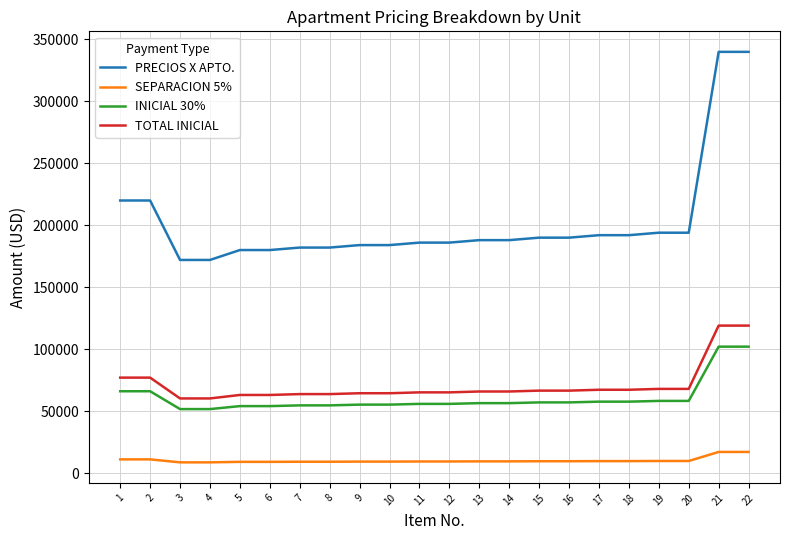

Rank the series by their maximum value, from lowest to highest.

SEPARACION 5%, INICIAL 30%, TOTAL INICIAL, PRECIOS X APTO.